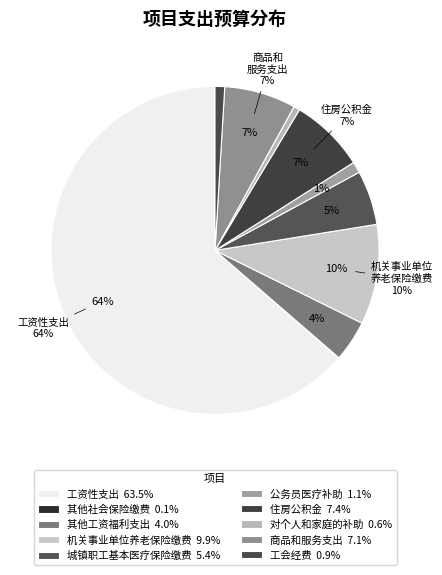

True or false: 对个人和家庭的补助 accounts for 1% of the total.

True